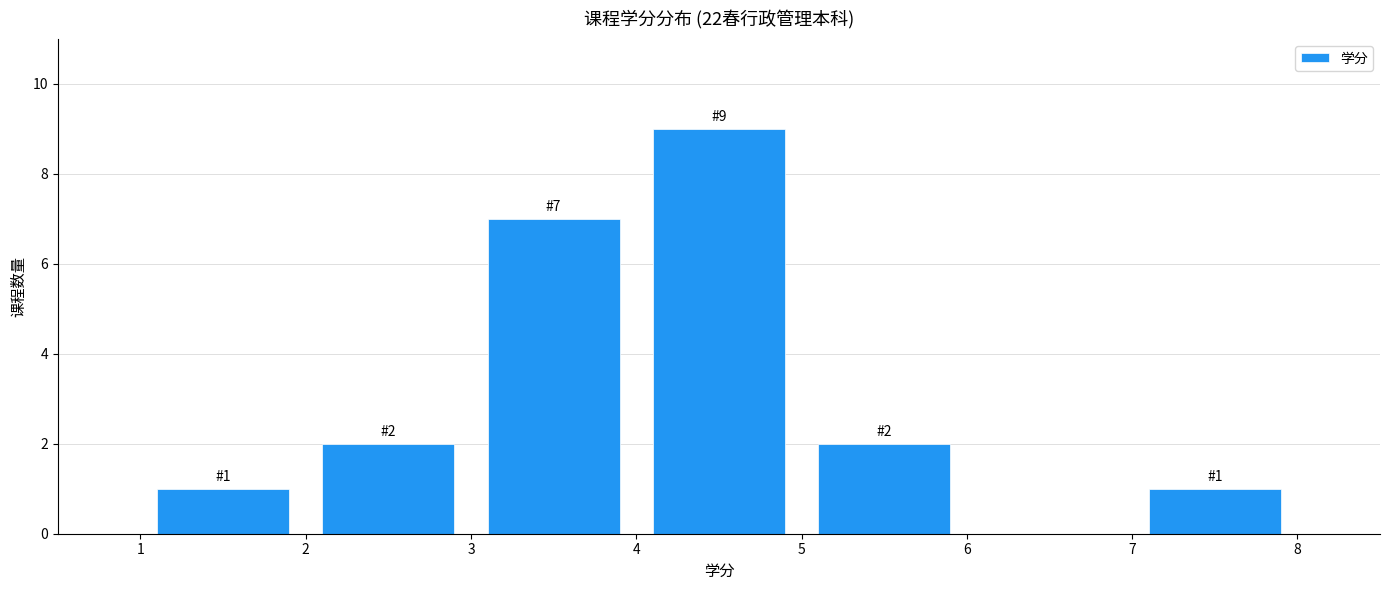

Over which range of the x-axis is the bar tallest?

4 to 5